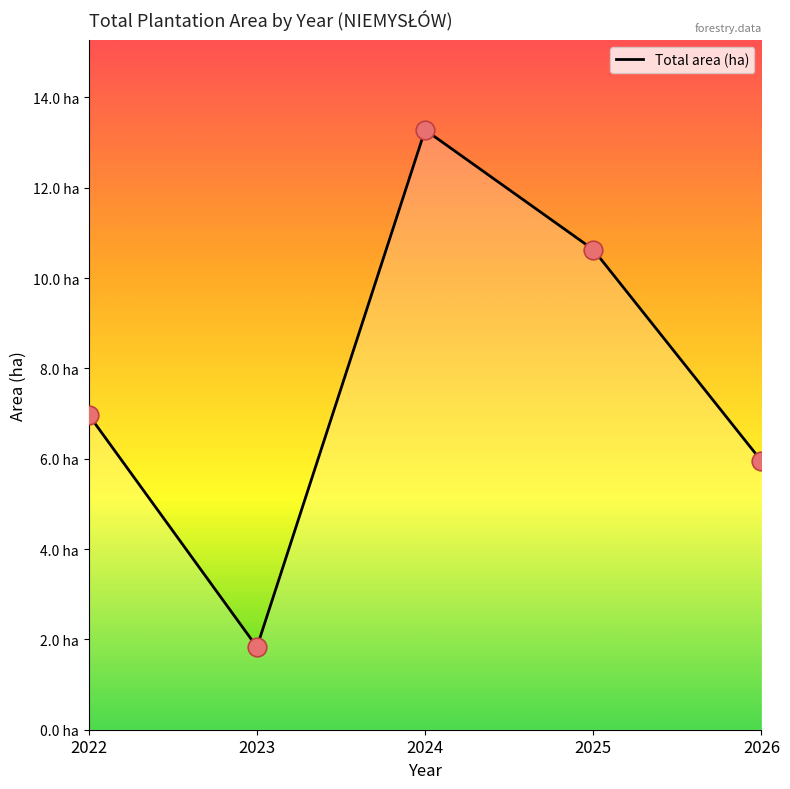

What is the ratio of the value at 2024 to the value at 2025?

1.2